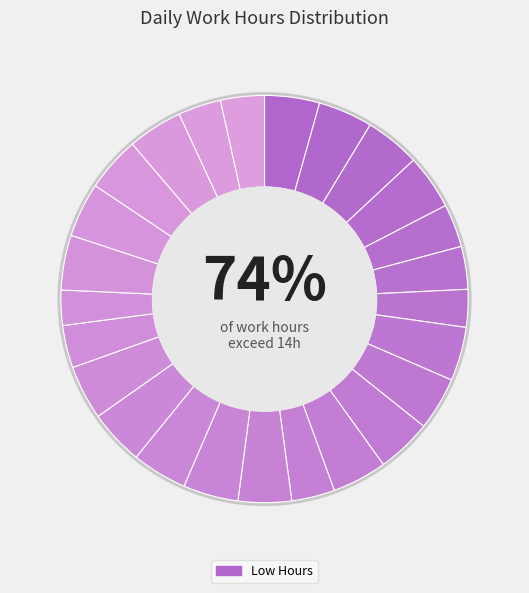

Does 2 account for over 50% of the chart?

No